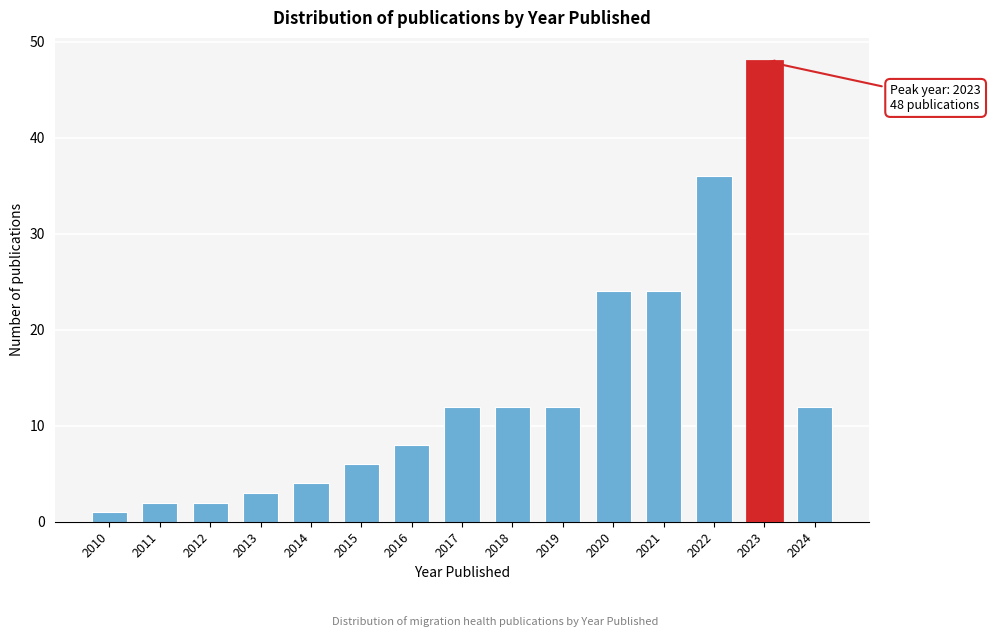

Reading right to left, what are all the values shown in this chart?

2024=12	2023=48	2022=36	2021=24	2020=24	2019=12	2018=12	2017=12	2016=8	2015=6	2014=4	2013=3	2012=2	2011=2	2010=1